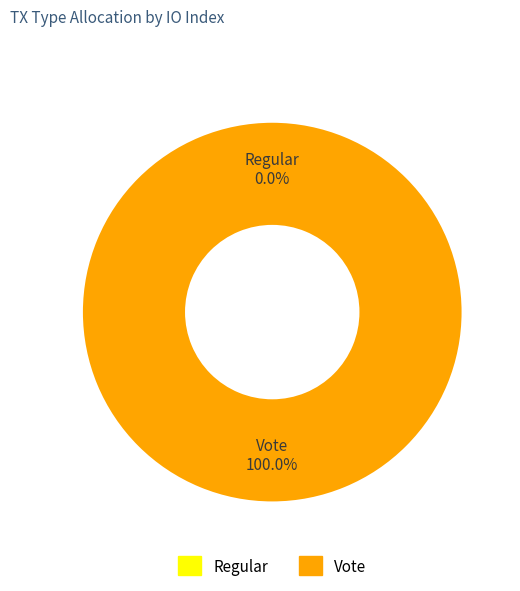

How many segments does this pie chart have?

2